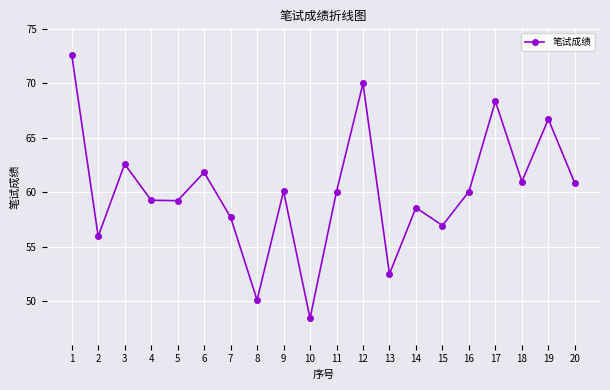

What is the change in value from 19 to 20?

-5.9